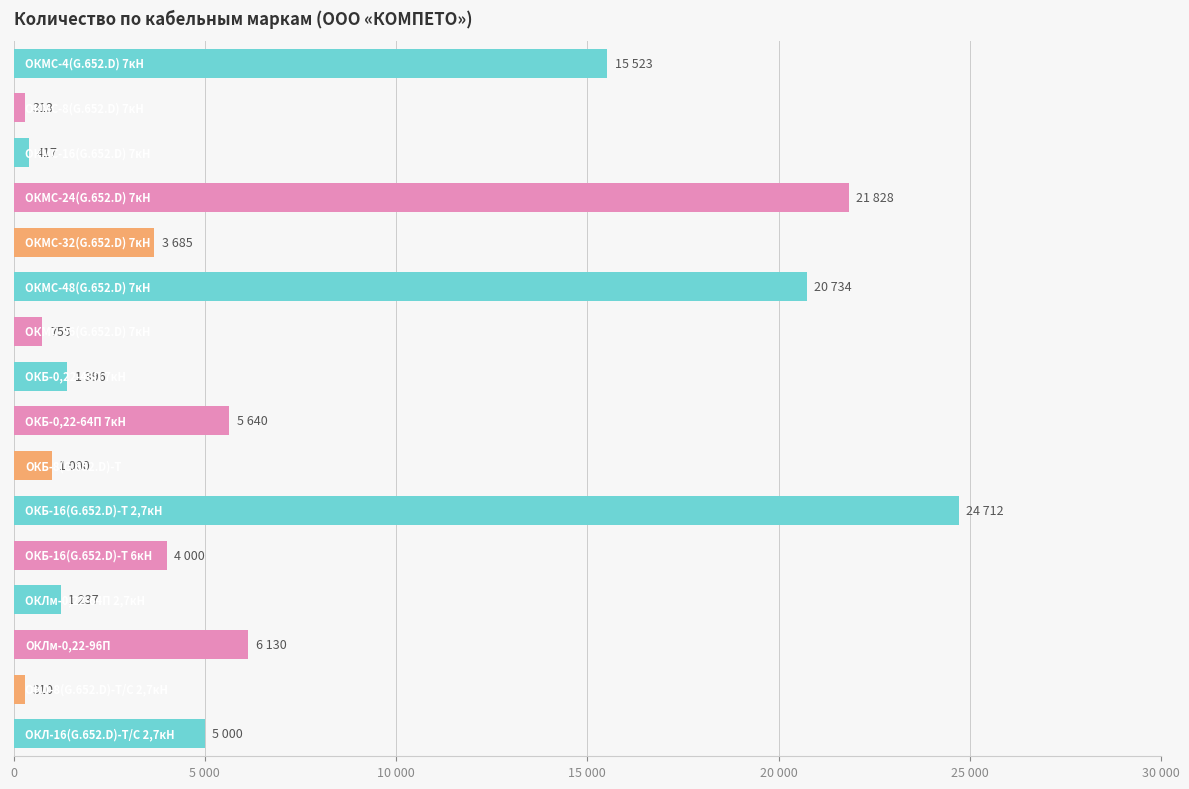

Are the bars grouped side by side (vs. stacked)?

No